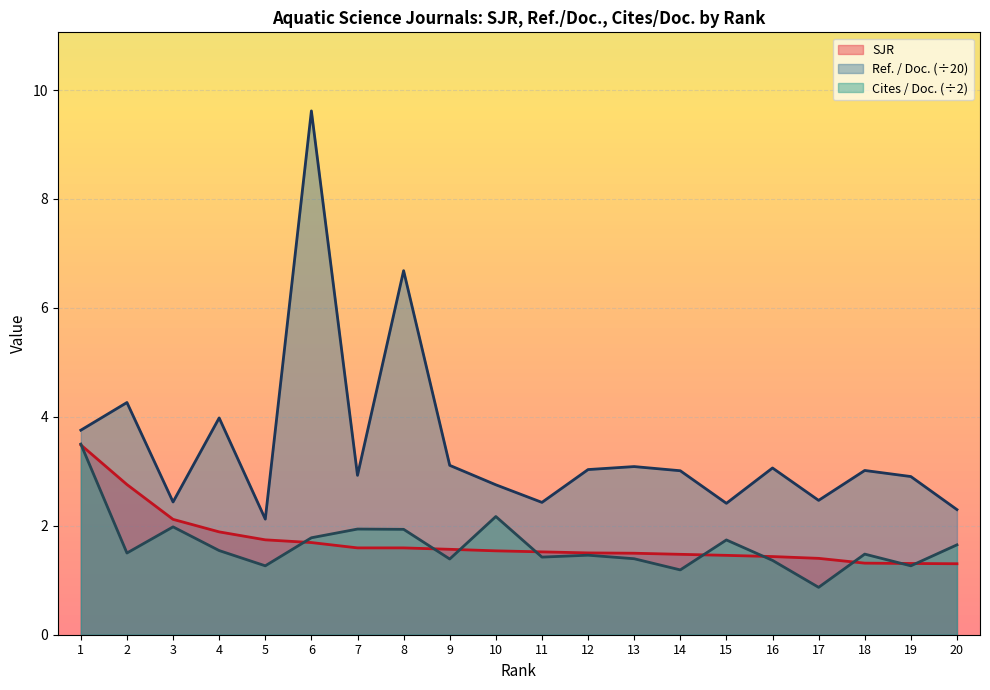

How many categories are shown in the chart?

20